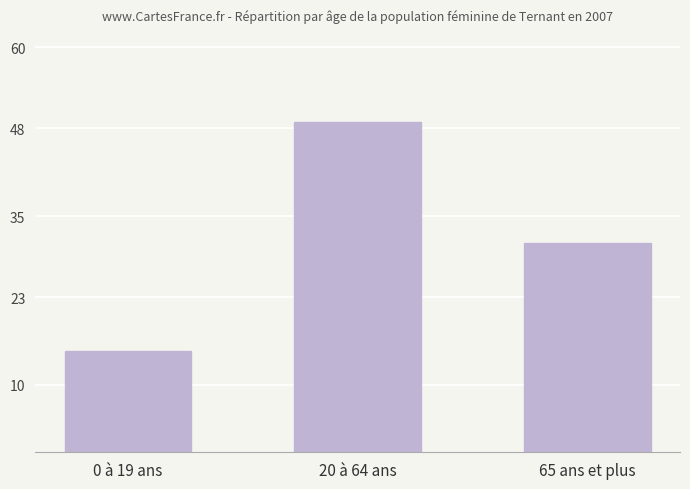

List the labels in order of value, largest first.

20 à 64 ans, 65 ans et plus, 0 à 19 ans